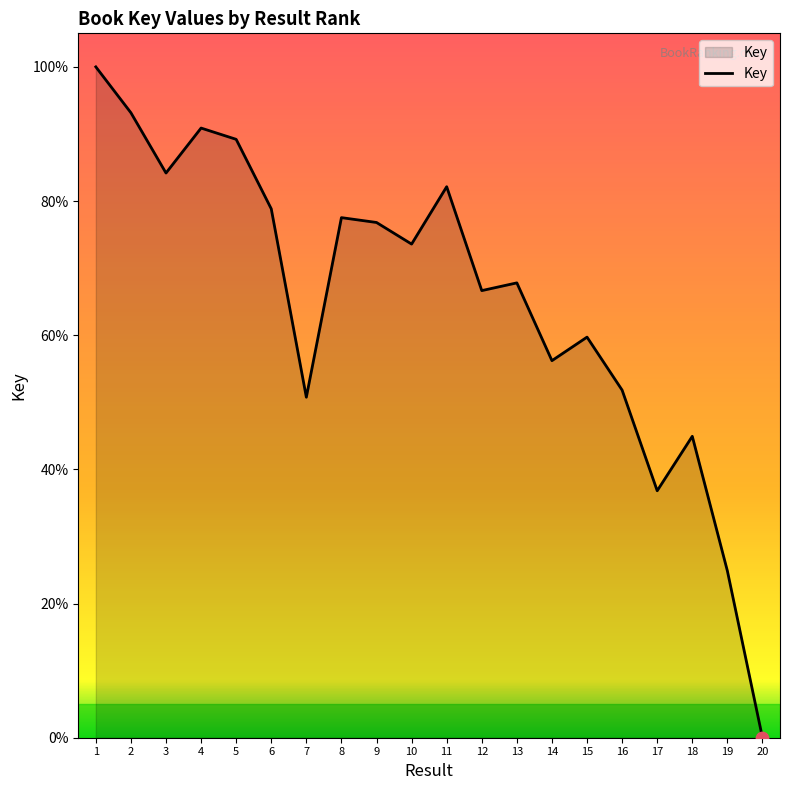

Between 19 and 18, which is larger?

18